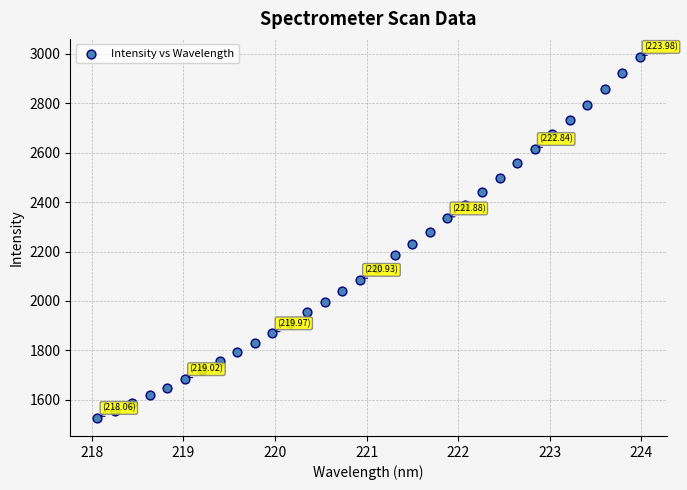

What is the range of X values (max minus min)?

5.9